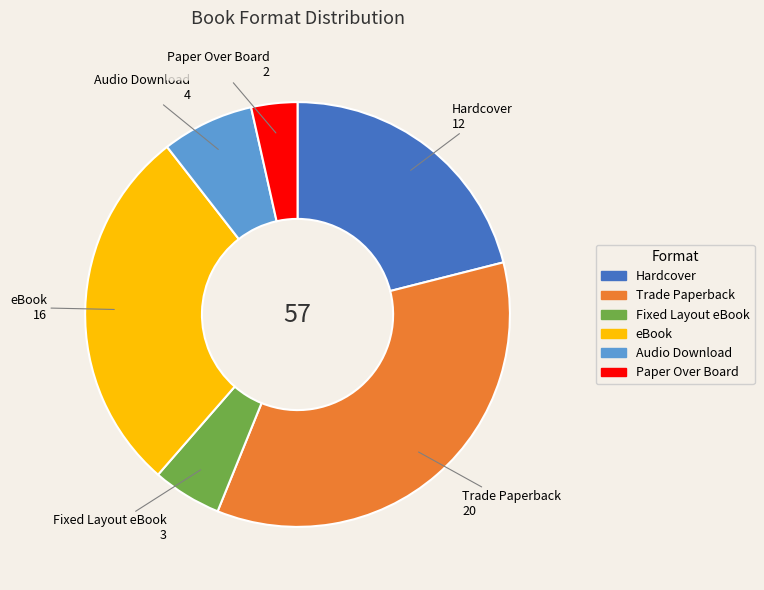

Is Fixed Layout eBook the majority of the pie?

No